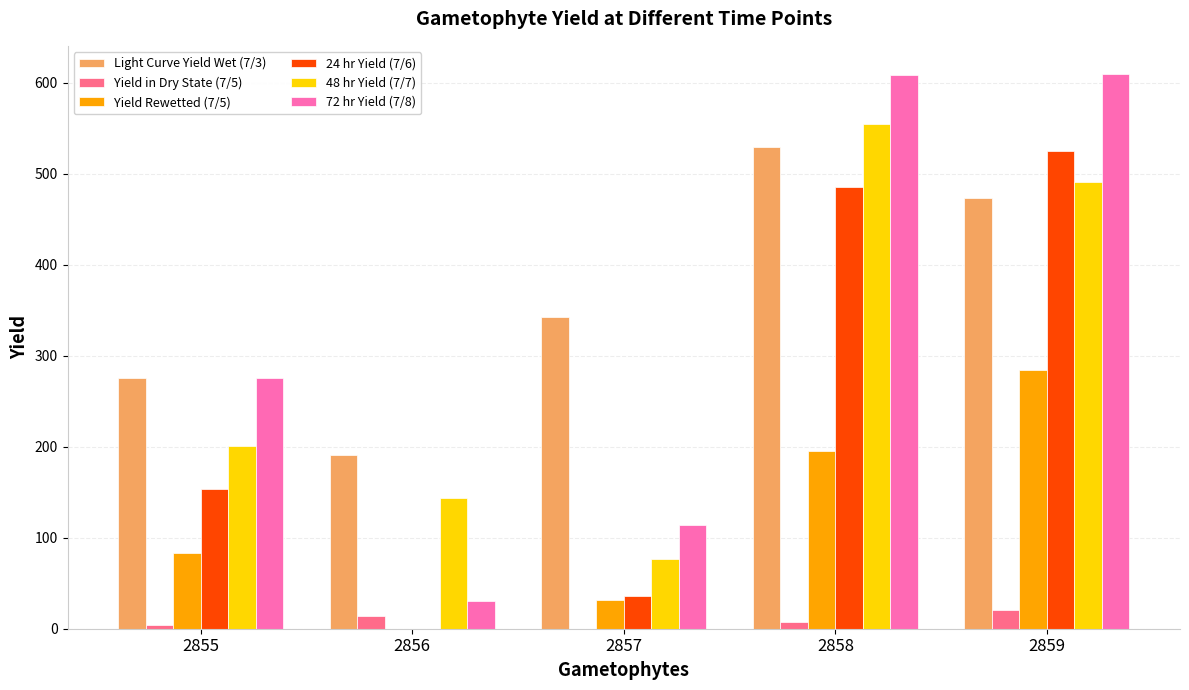

What is the total value across all series at 2855?

992